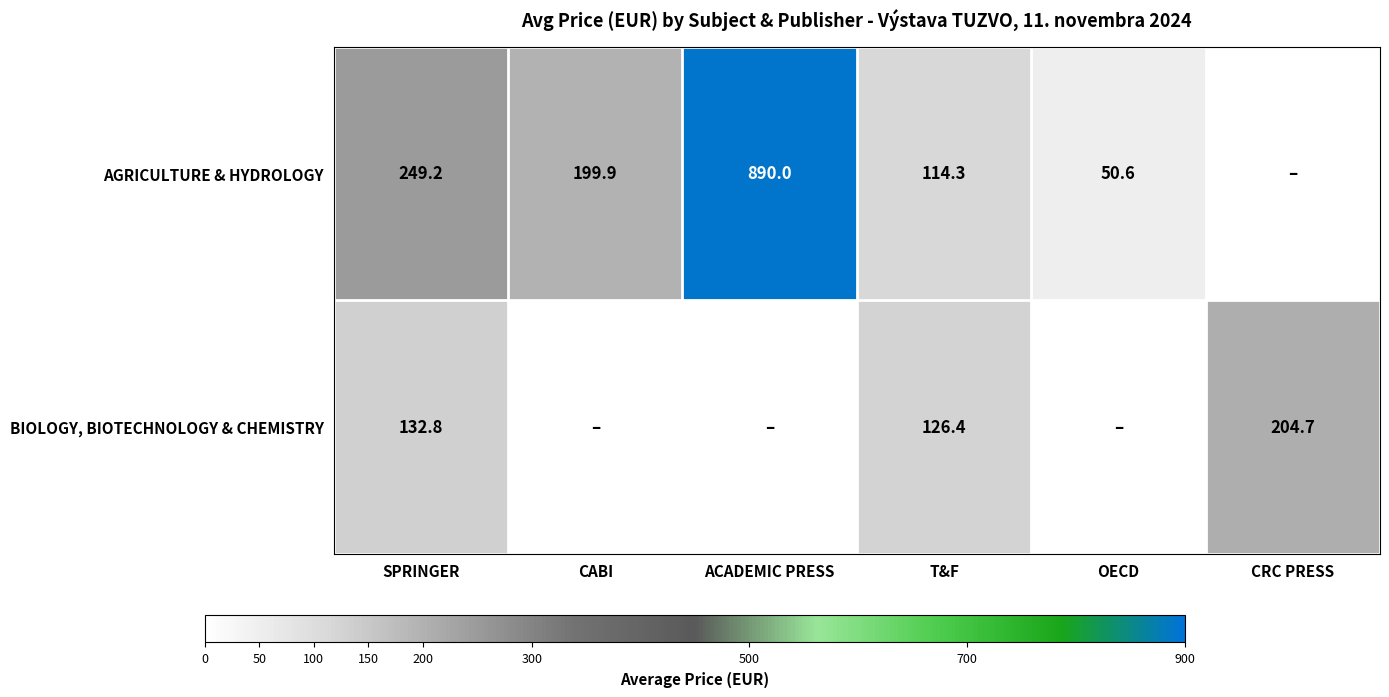

What is the total value across all series at SPRINGER?

382.0